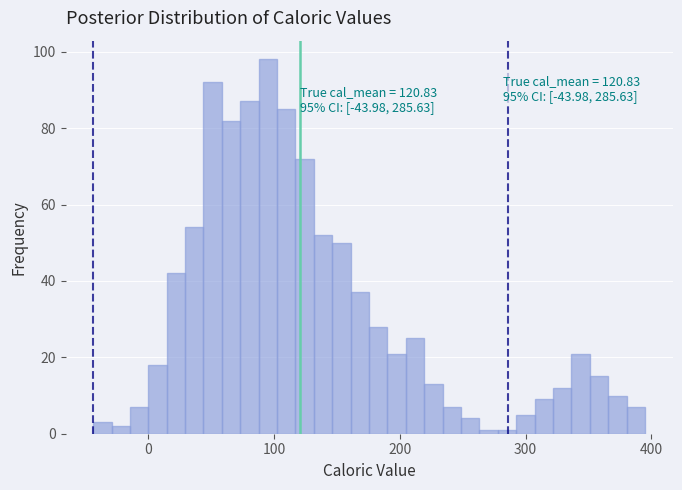

Read against the x-axis, roughly where is the centre of the tallest bar?

100